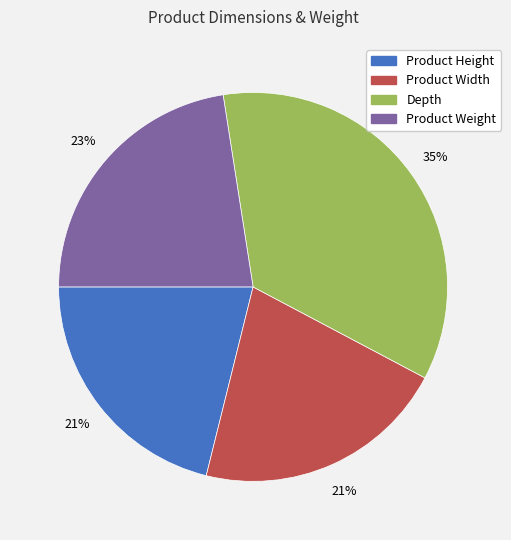

Which has a higher value, Depth or Product Width?

Depth